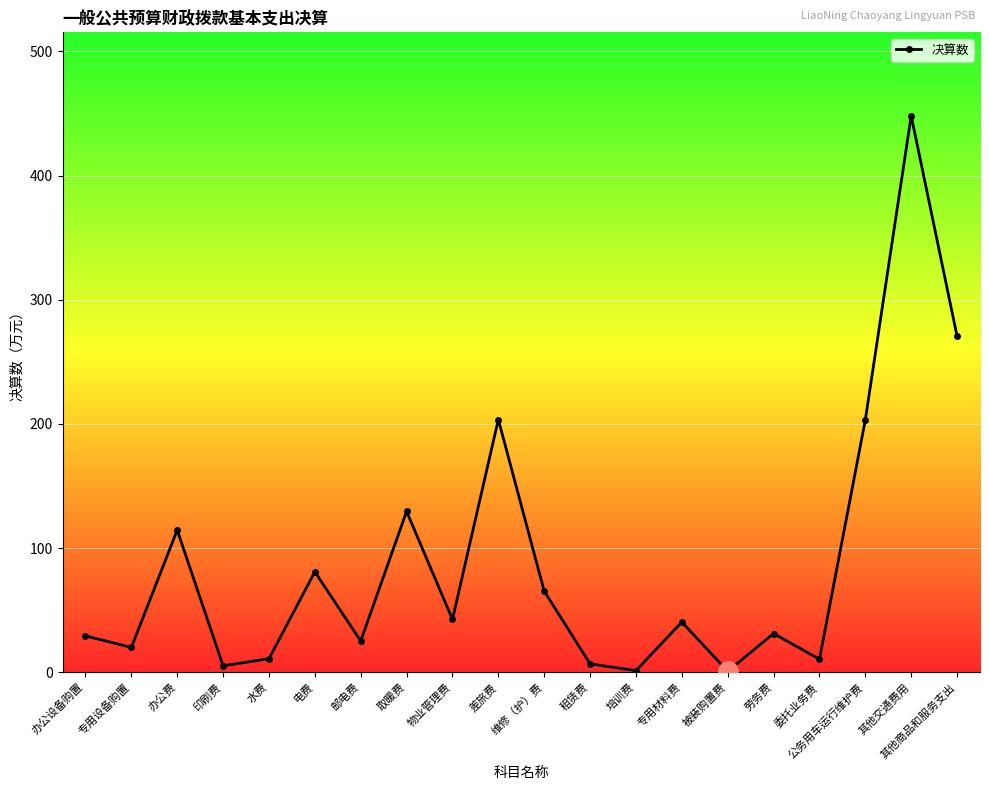

What is the average value?

87.0